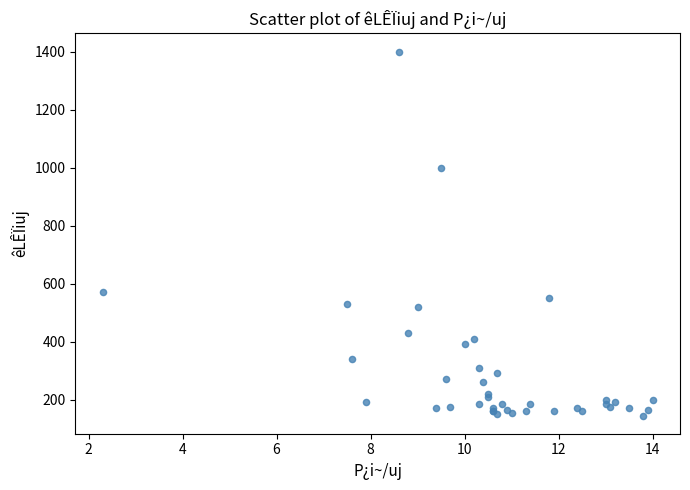

What Y value in the scatter plot is closest to 772?

570